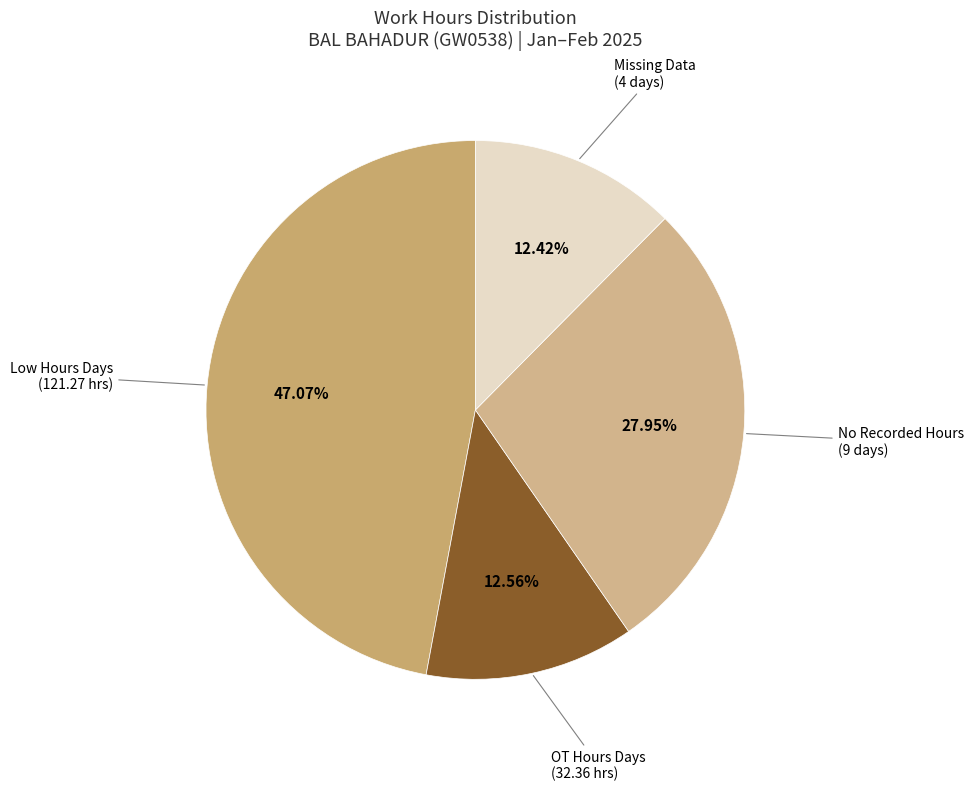

How many slices are in this pie chart?

4